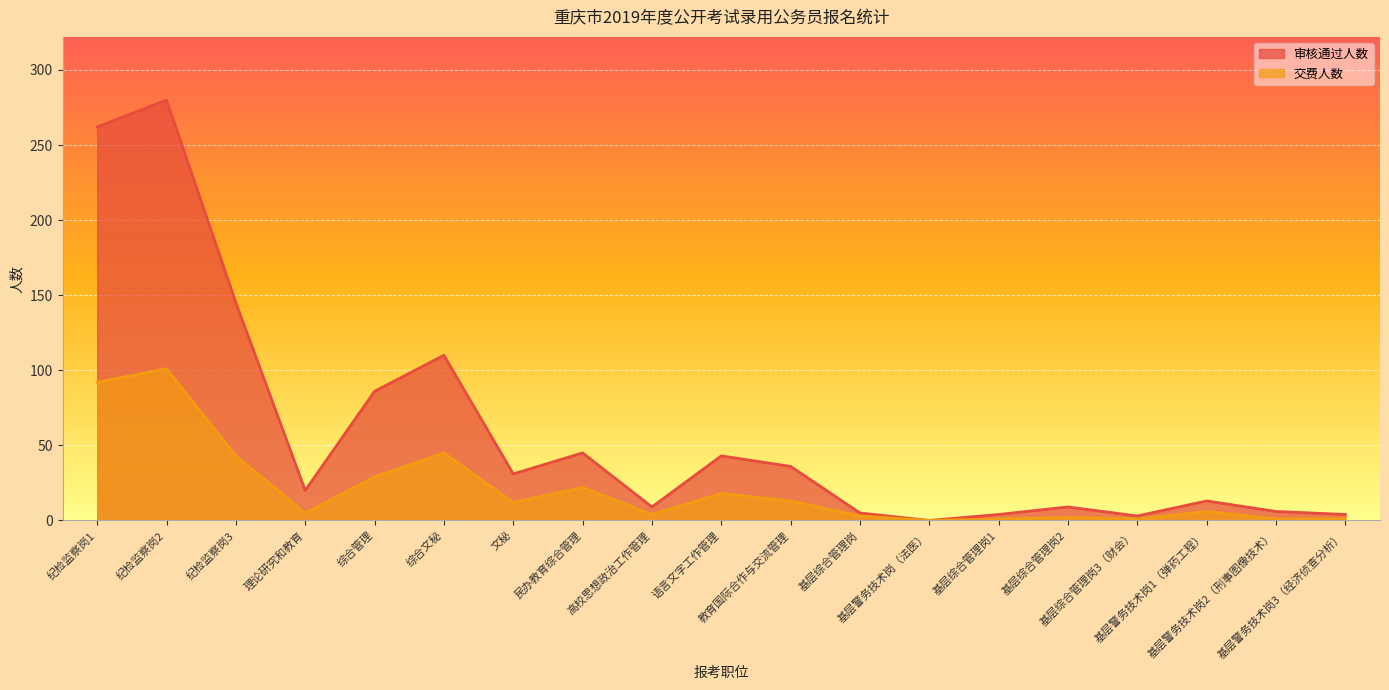

Where does the 审核通过人数 series first go above 20?

纪检监察岗1